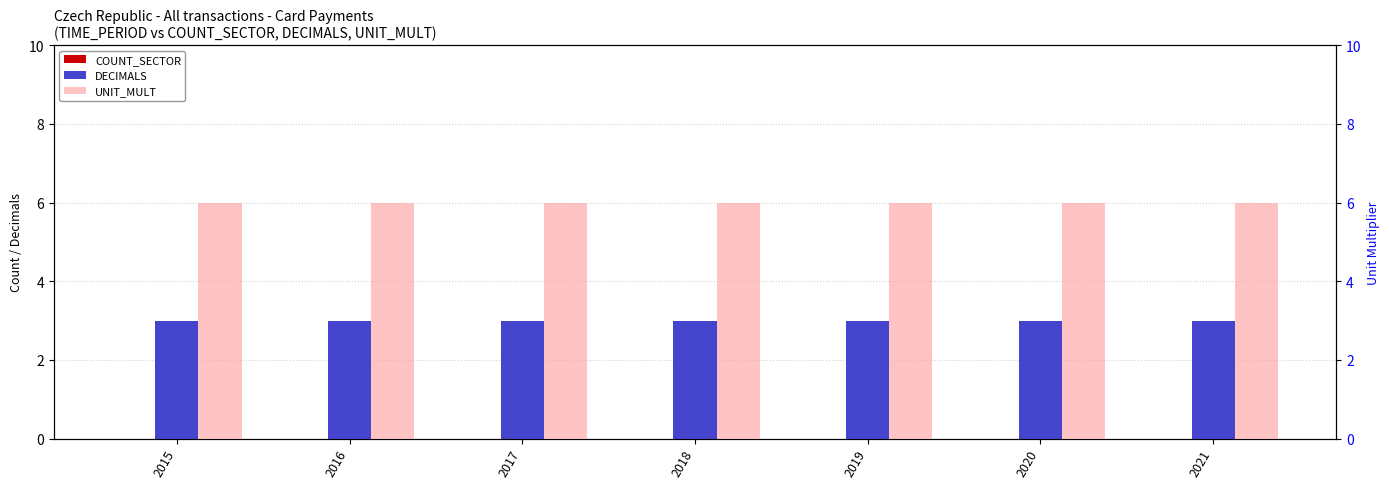

Reading left to right, list all the values displayed in this chart.

COUNT_SECTOR: 0	0	0	0	0	0	0
DECIMALS: 3	3	3	3	3	3	3
UNIT_MULT: 6	6	6	6	6	6	6